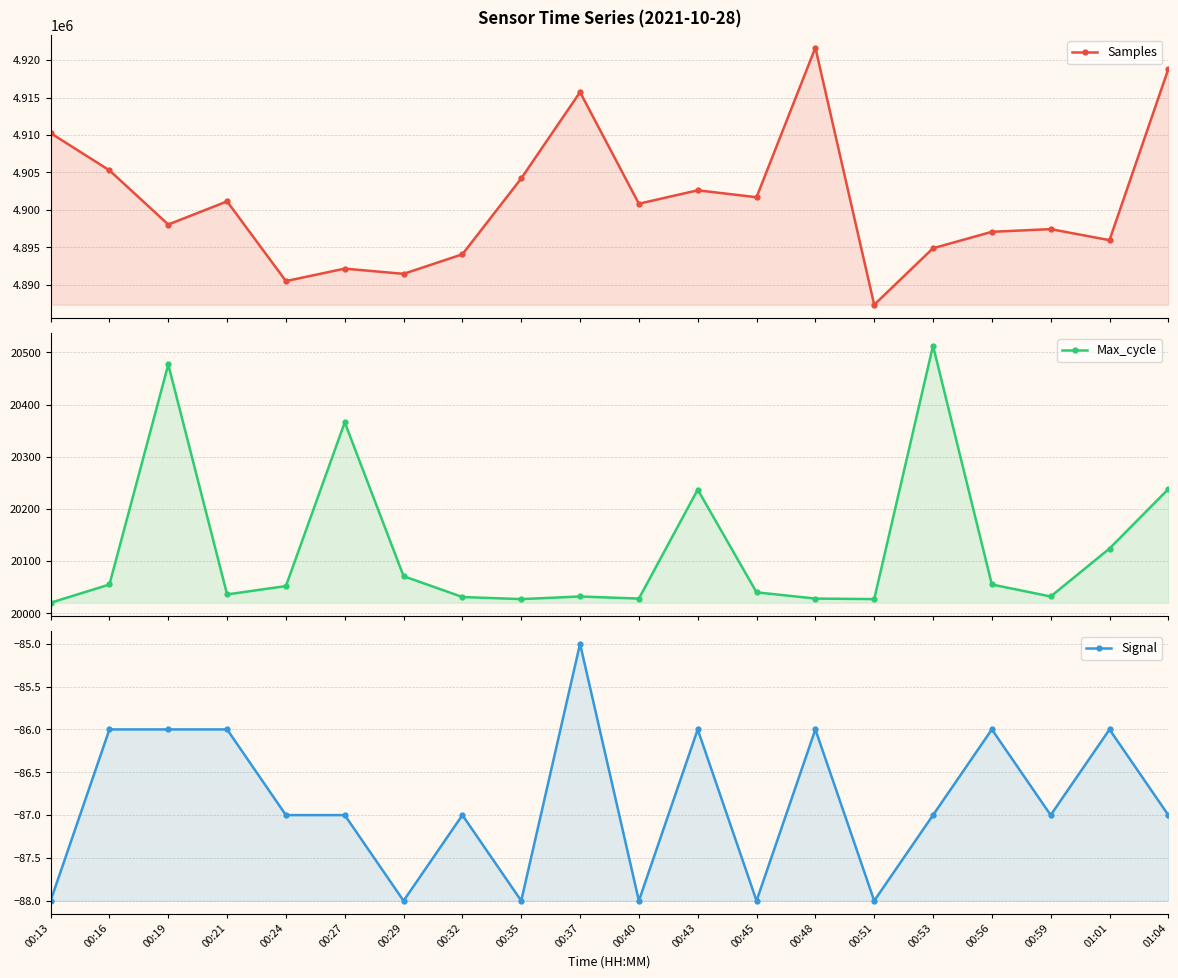

True or false: Signal and Samples cross at least once.

False